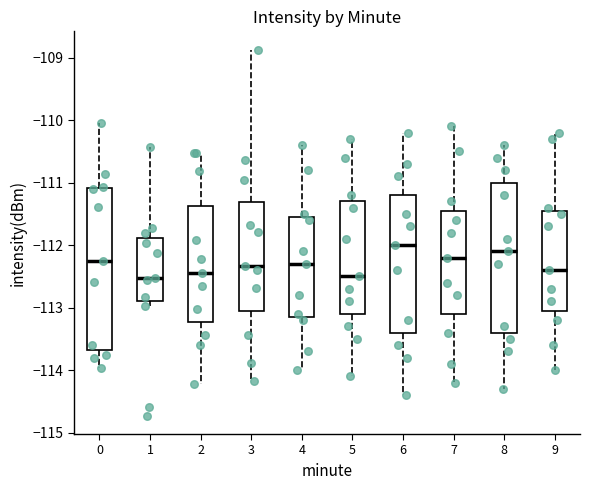

Reading left to right, transcribe this box plot: for each box, give where its median line is, the range the box spans, and where its two whiskers end, as read against the y-axis. The values are not printed on the chart, so give them approximately, as read against the axis.

0: median -112.2, box -113.7 to -111.1, whiskers -114.0 to -110.0
1: median -112.5, box -112.9 to -111.9, whiskers -113.0 to -110.4
2: median -112.4, box -113.2 to -111.4, whiskers -114.2 to -110.5
3: median -112.3, box -113.1 to -111.3, whiskers -114.2 to -108.9
4: median -112.3, box -113.1 to -111.5, whiskers -114.0 to -110.4
5: median -112.5, box -113.1 to -111.3, whiskers -114.1 to -110.3
6: median -112.0, box -113.4 to -111.2, whiskers -114.4 to -110.2
7: median -112.2, box -113.1 to -111.4, whiskers -114.2 to -110.1
8: median -112.1, box -113.4 to -111.0, whiskers -114.3 to -110.4
9: median -112.4, box -113.0 to -111.4, whiskers -114.0 to -110.2